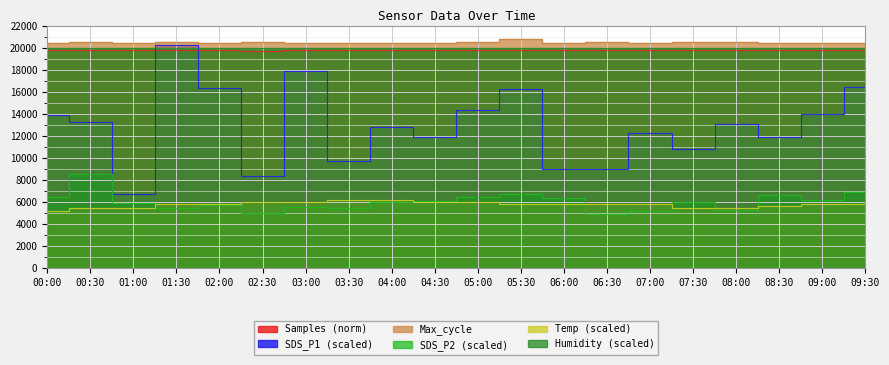

At how many categories does at least one series exceed 8903?

20